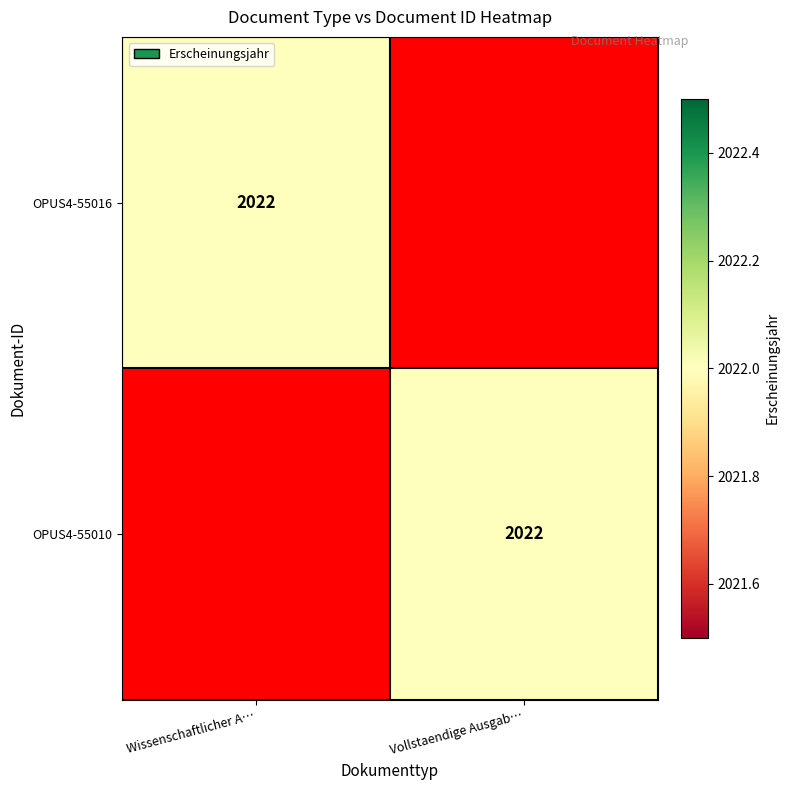

The OPUS4-55016 series shows 2022 at Wissenschaftlicher A…. True or false?

True